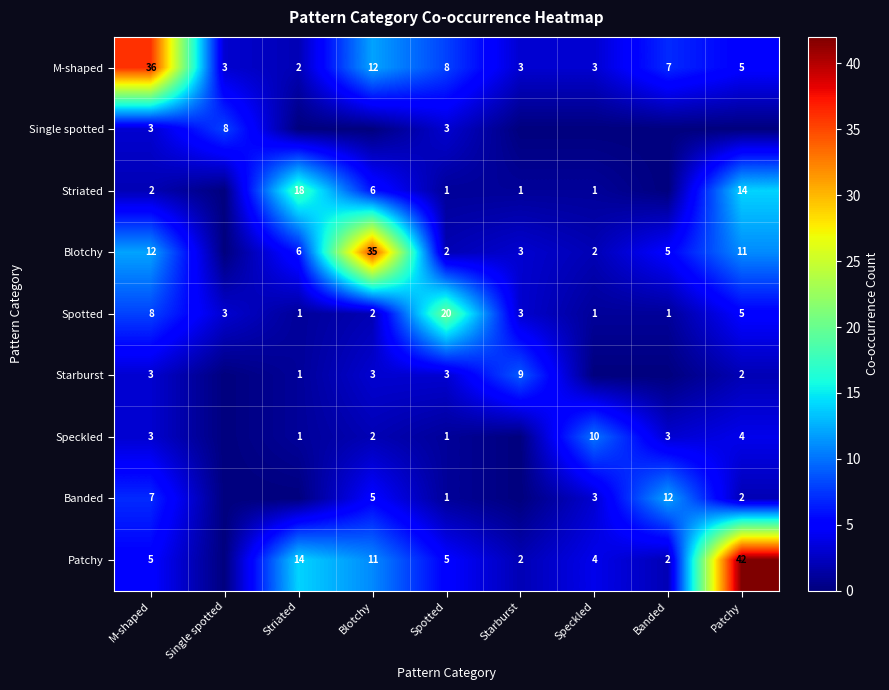

Is the value of Starburst at Striated greater than the value of Spotted at Starburst?

No